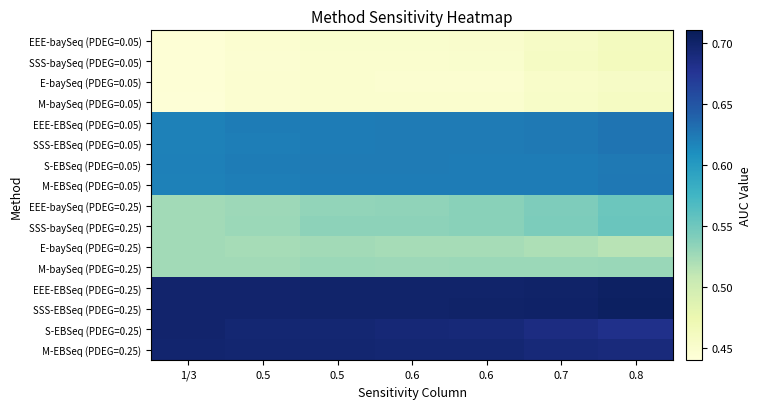

What is the spread (max minus min) of values at 0.8?

0.2